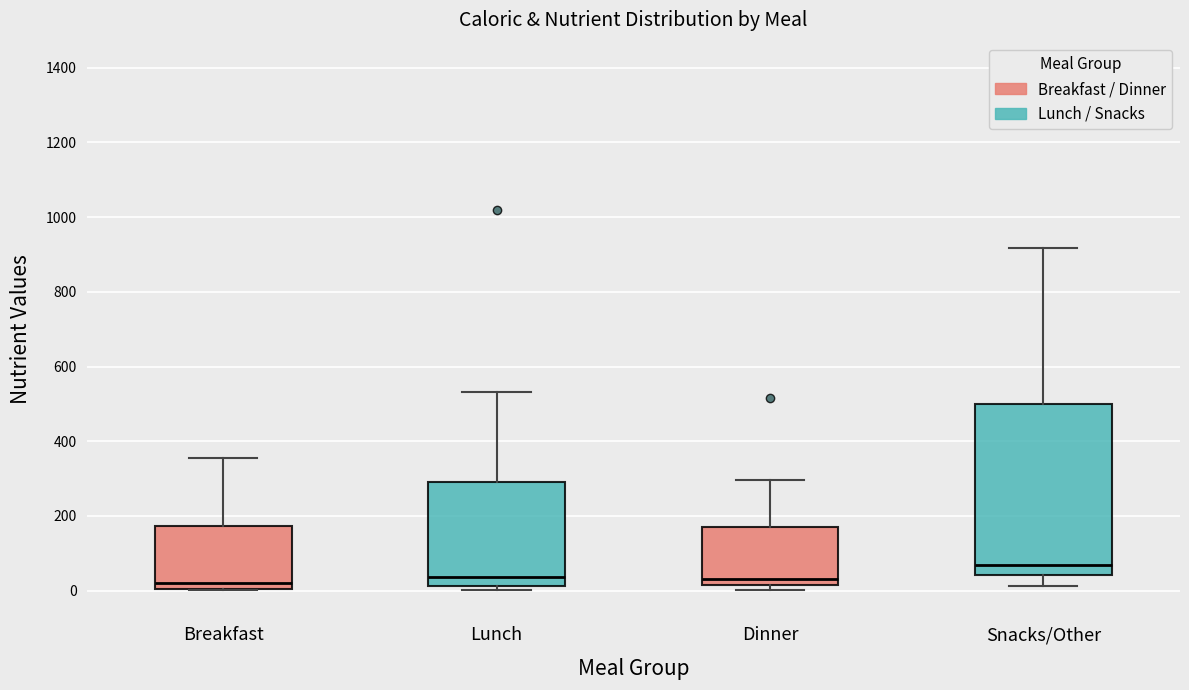

Reading left to right, read every box against the y-axis: the position of its median line, the range the box covers, and the ends of its whiskers. The values are not printed on the chart, so give them approximately, as read against the axis.

Breakfast: median 20, box 0 to 180, whiskers 0 to 360
Lunch: median 40, box 20 to 300, whiskers 0 to 540
Dinner: median 40, box 20 to 160, whiskers 0 to 300
Snacks/Other: median 60, box 40 to 500, whiskers 20 to 920